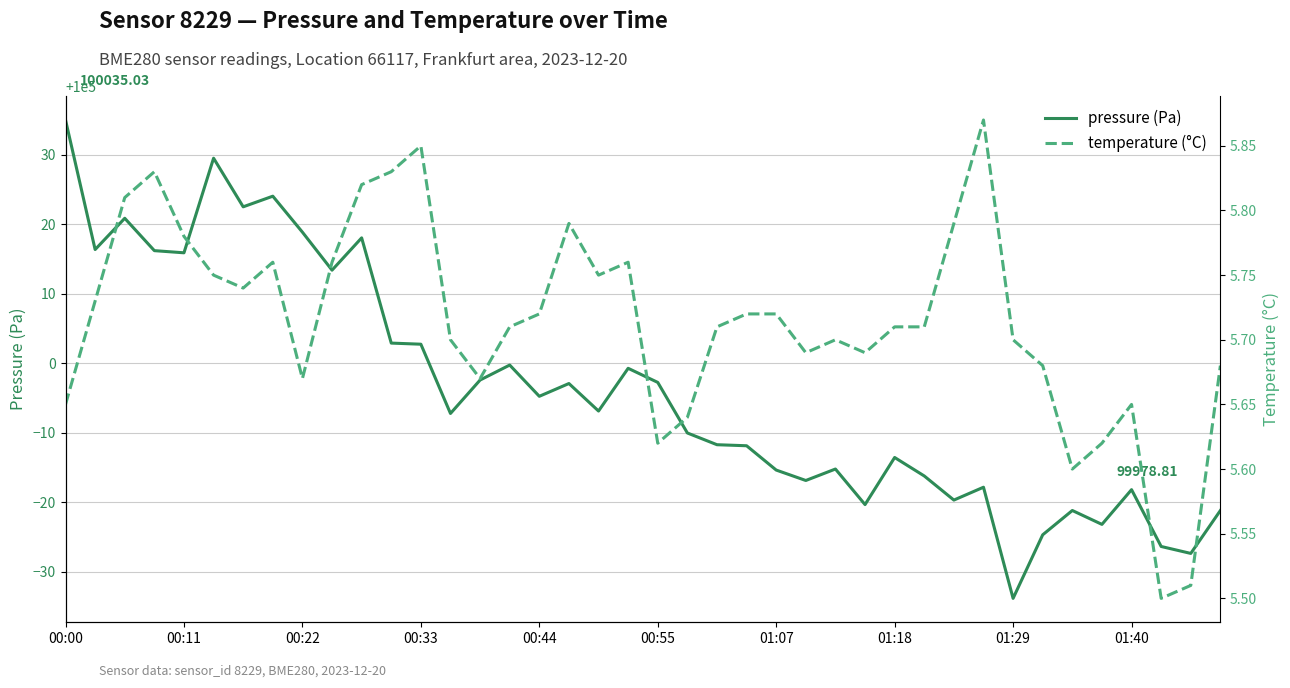

At which category is the sum across all series the highest?

00:00